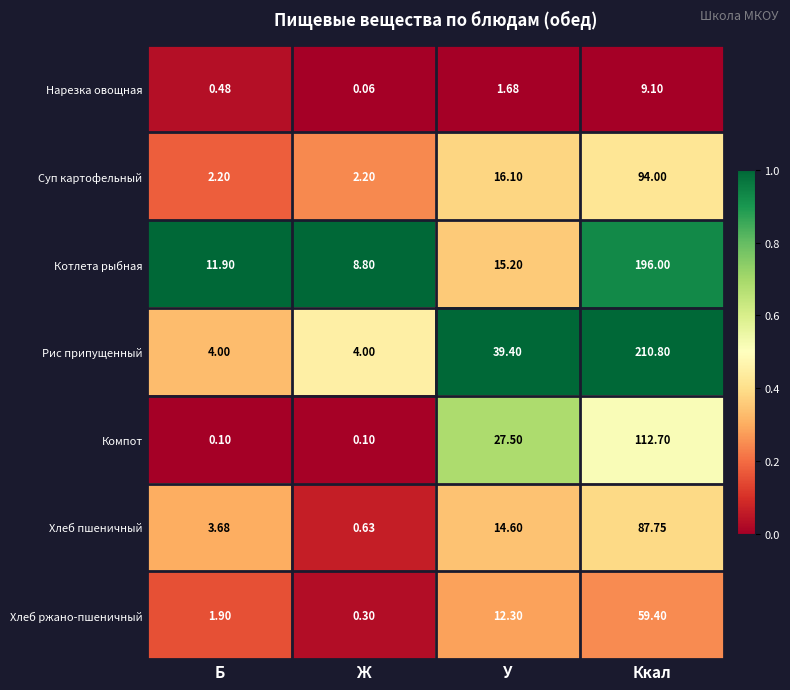

Between Ж and У, which series saw the biggest shift?

Рис припущенный